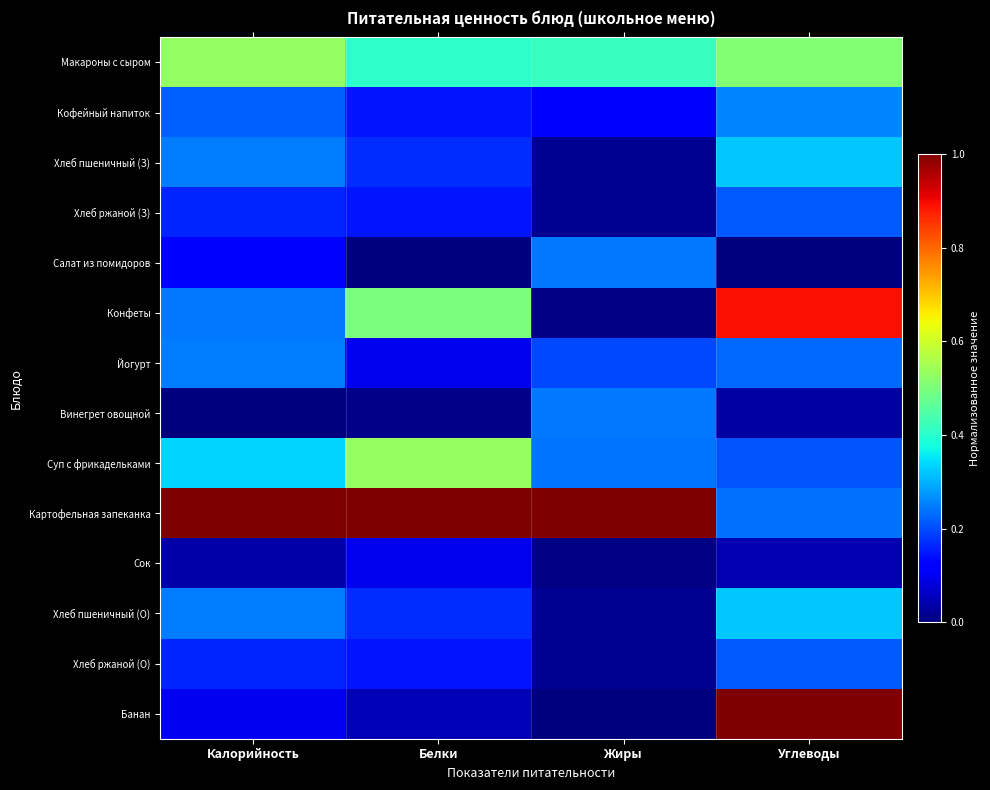

Between Белки and Углеводы, which series saw the biggest shift?

Банан